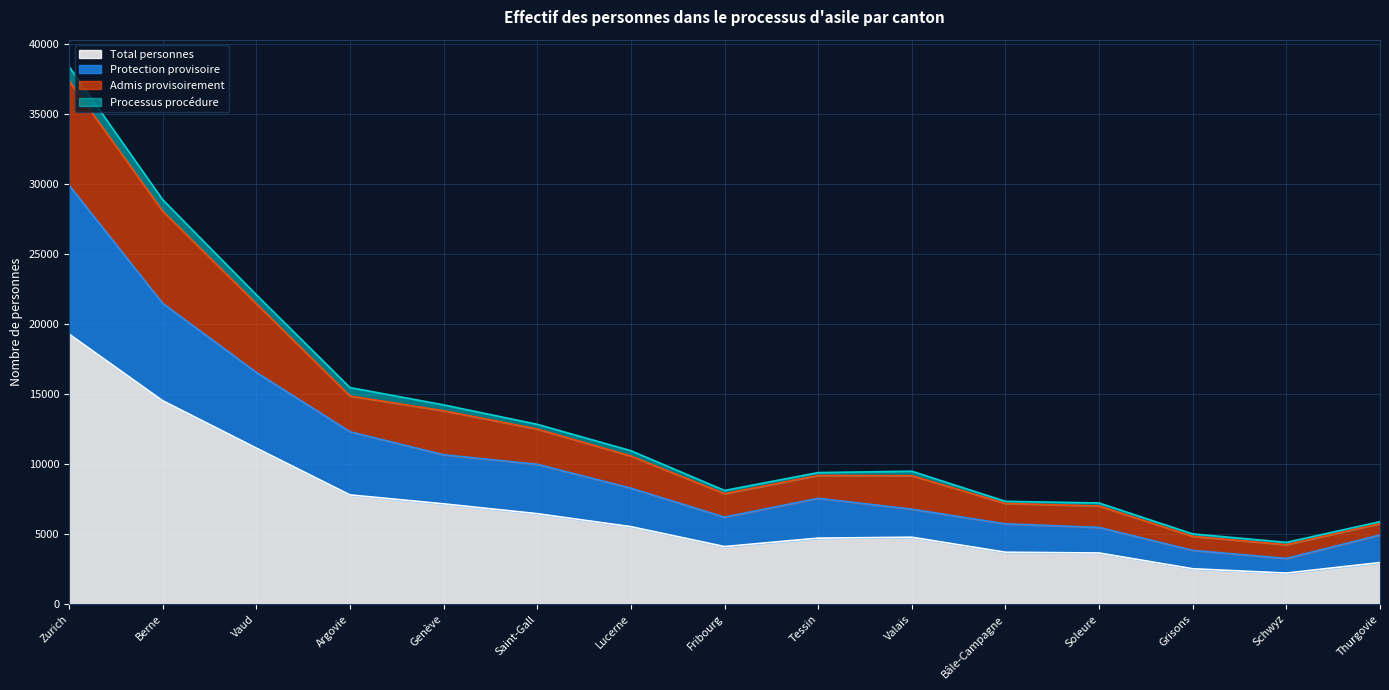

What is the minimum value for Total personnes?

2209